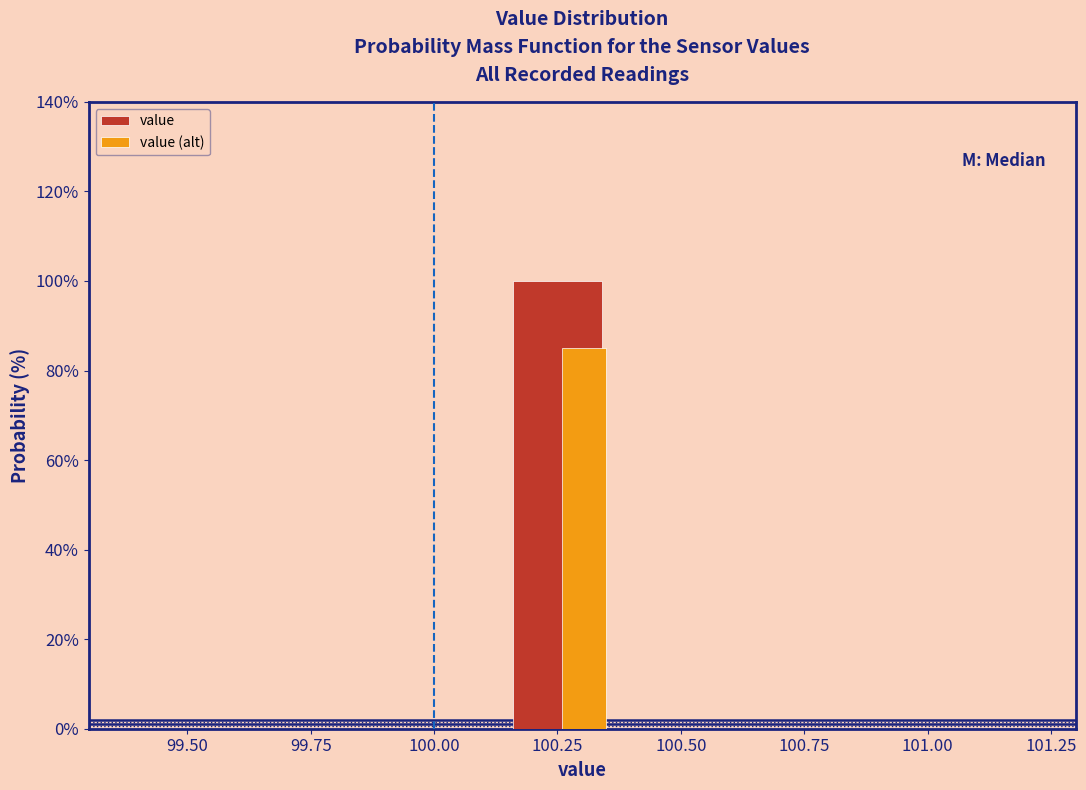

At which label does value reach its peak?

100.25